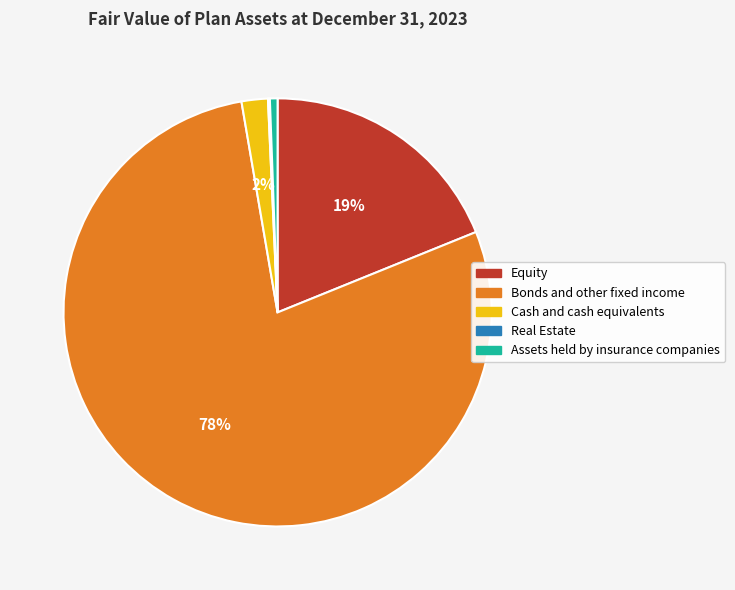

To the nearest percent, what is the difference between the Bonds and other fixed income and Cash and cash equivalents slice percentages?

76%